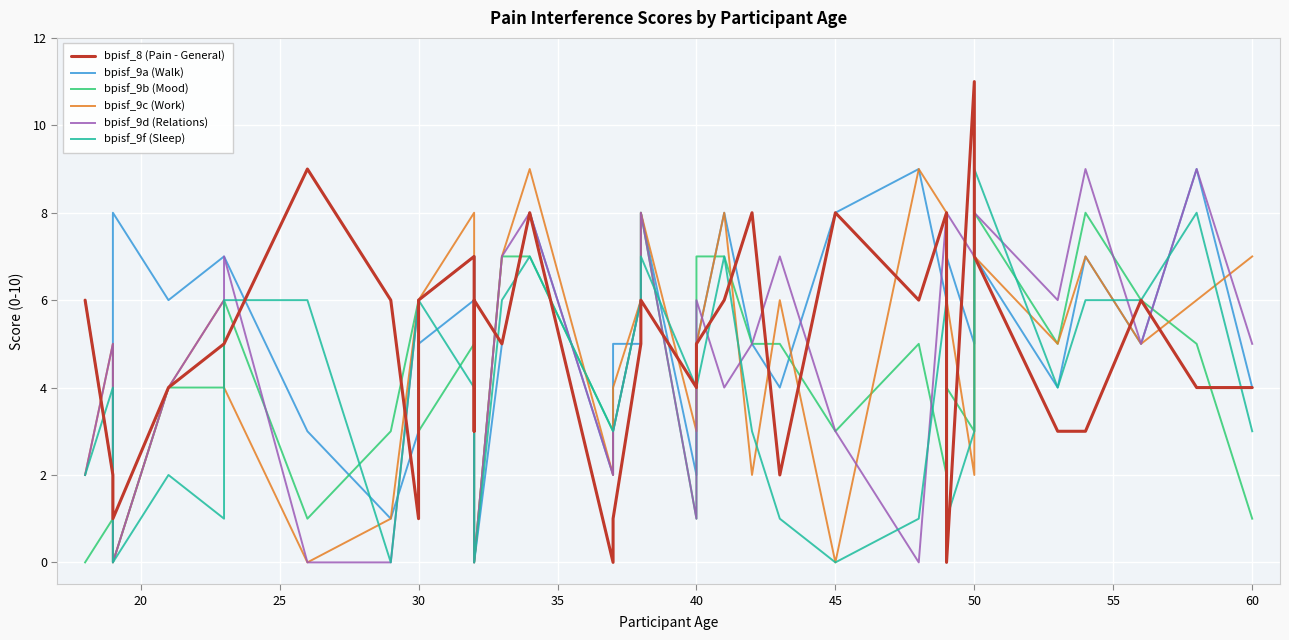

What is the difference between the maximum and minimum values in the bpisf_9c (Work) series?

9